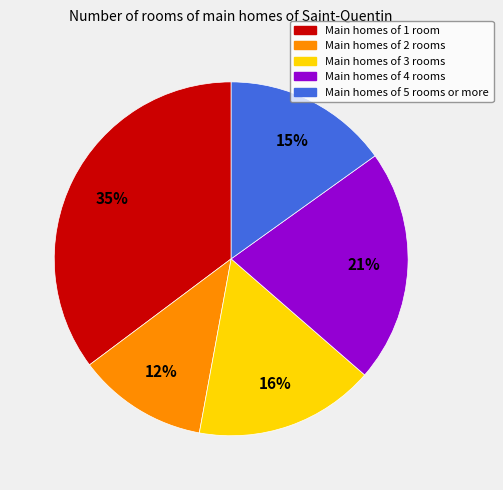

To the nearest percent, what is the average slice percentage?

20%